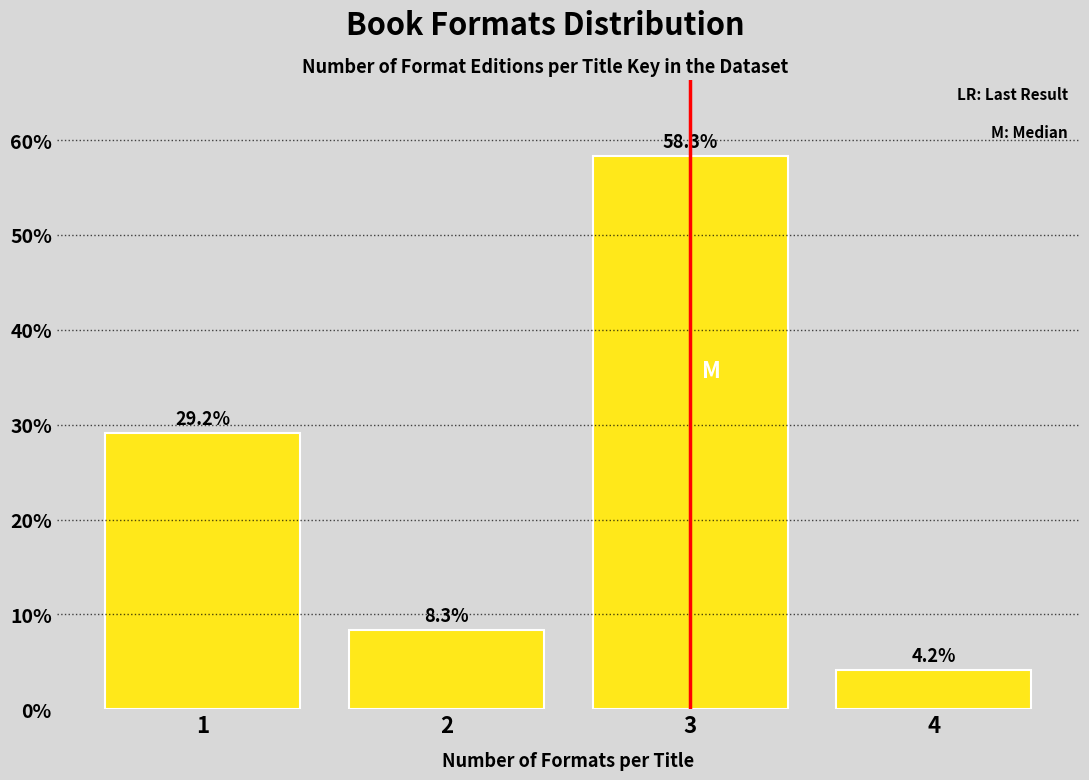

Reading left to right, transcribe this chart: for each bar, give the range it covers on the x-axis and its height.

0.5 to 1.5: 29.2
1.5 to 2.5: 8.3
2.5 to 3.5: 58.3
3.5 to 4.5: 4.2